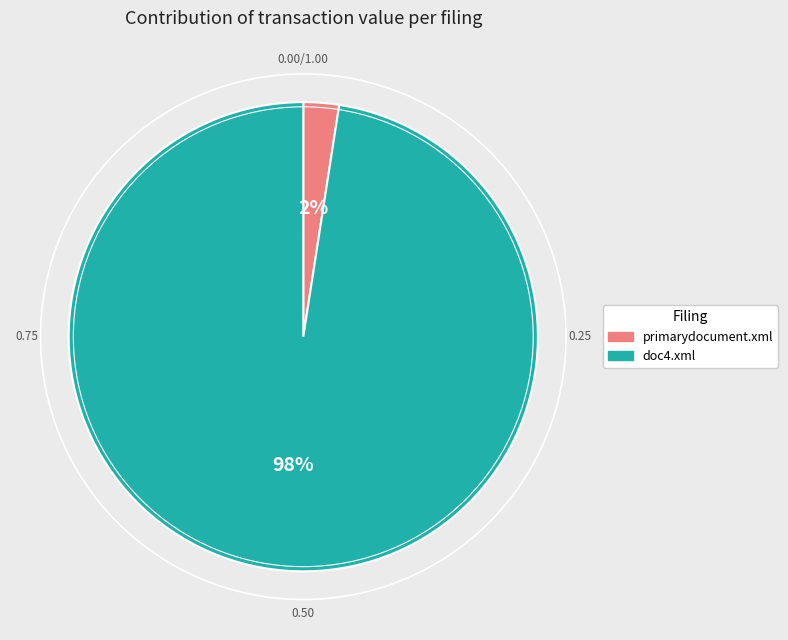

Between primarydocument.xml and doc4.xml, which is larger?

doc4.xml